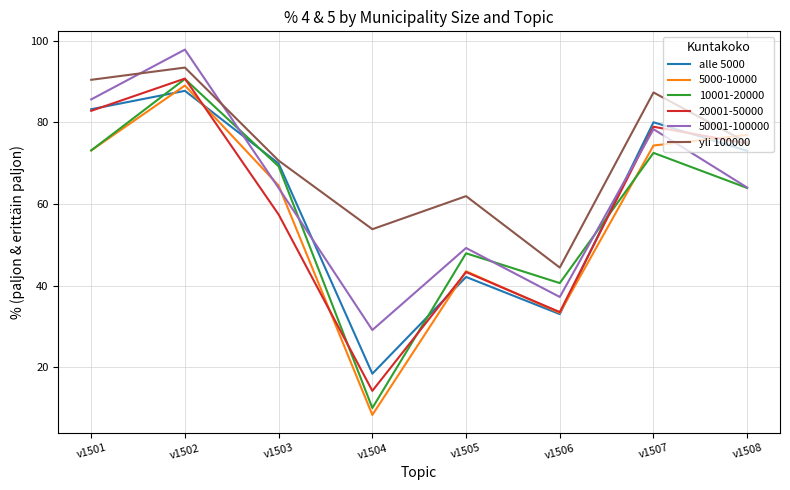

Count the number of data series in this chart.

6